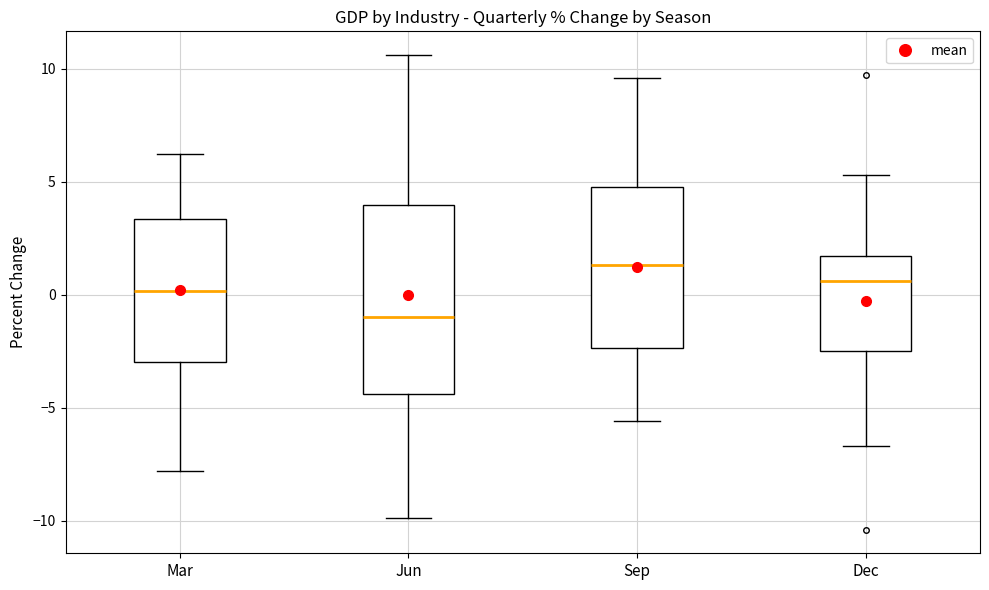

Which box is the tallest, from its lower edge to its upper edge?

Jun